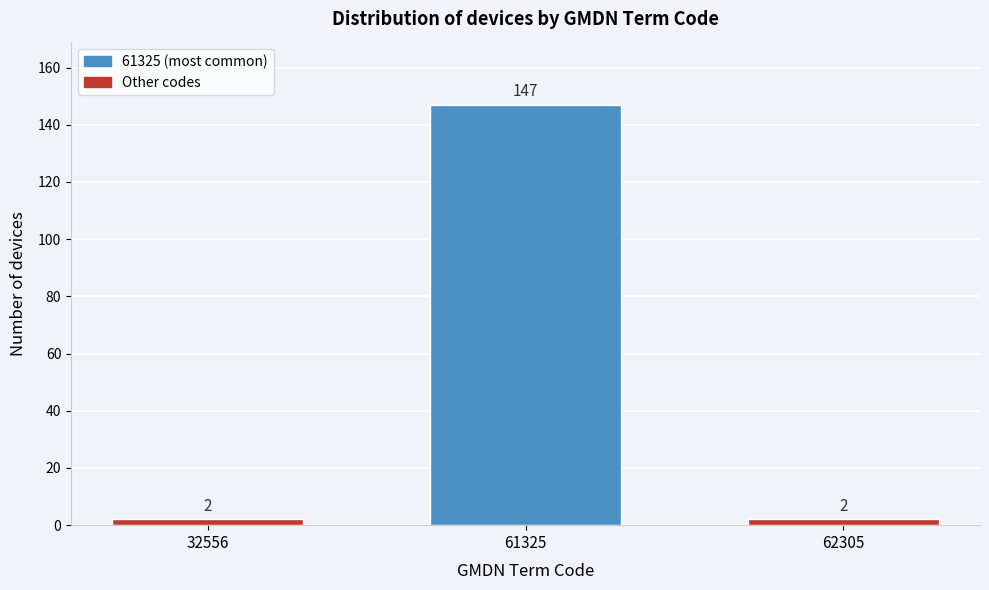

Reading left to right, transcribe all the data shown in this chart.

32556=2	61325=147	62305=2